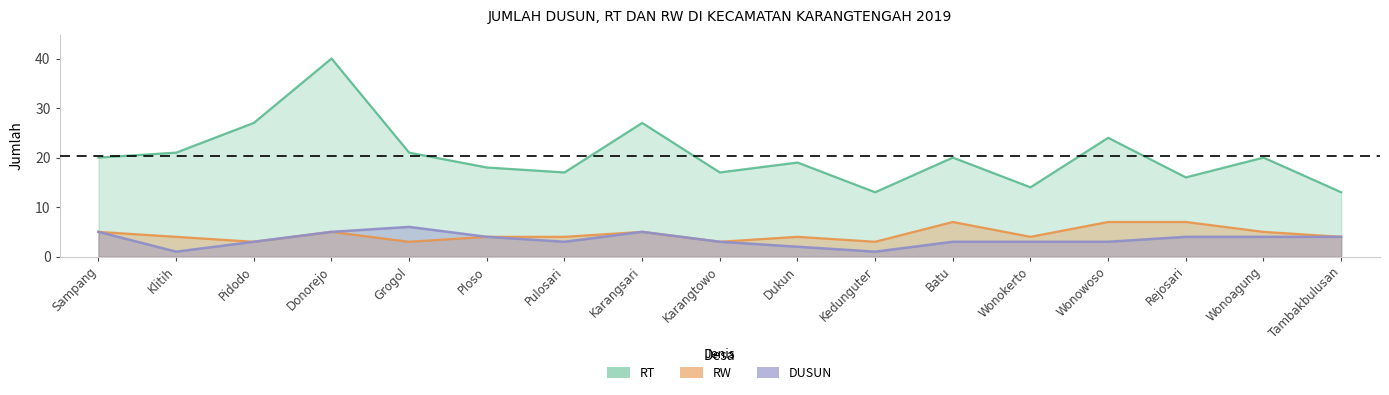

Reading left to right, extract all data points from this chart.

DUSUN: 5	1	3	5	6	4	3	5	3	2	1	3	3	3	4	4	4
RW: 5	4	3	5	3	4	4	5	3	4	3	7	4	7	7	5	4
RT: 20	21	27	40	21	18	17	27	17	19	13	20	14	24	16	20	13